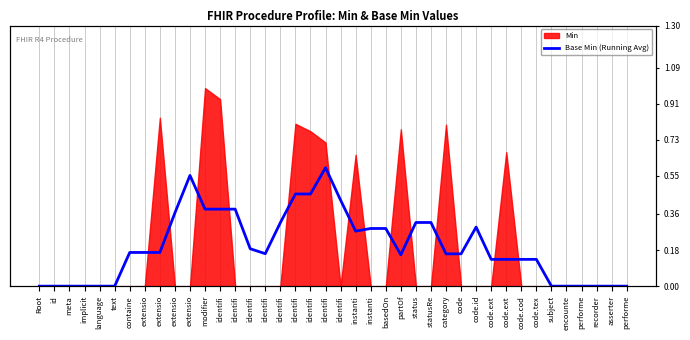

What is the approximate value at identifi?

0.4